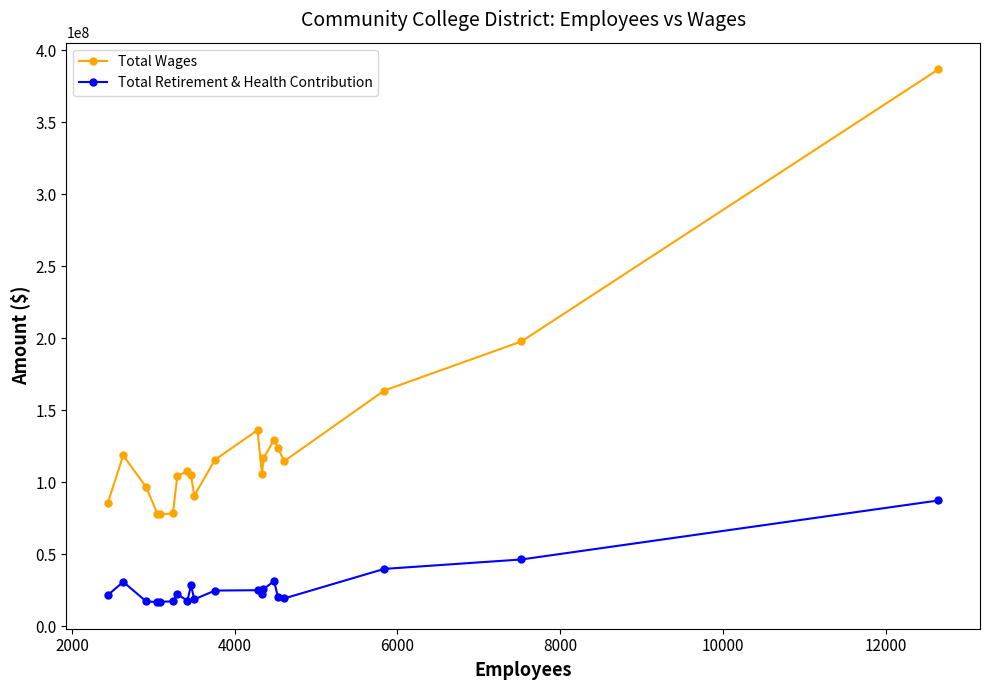

What is the sum of all Total Wages values?

2534146012